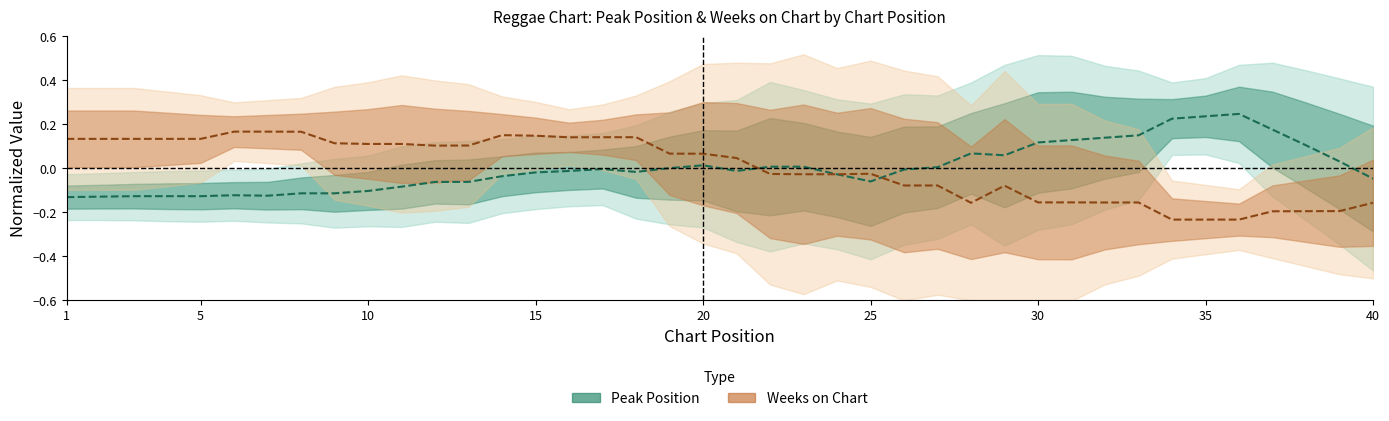

What are all the series names shown in the legend?

Peak Position, Weeks on Chart